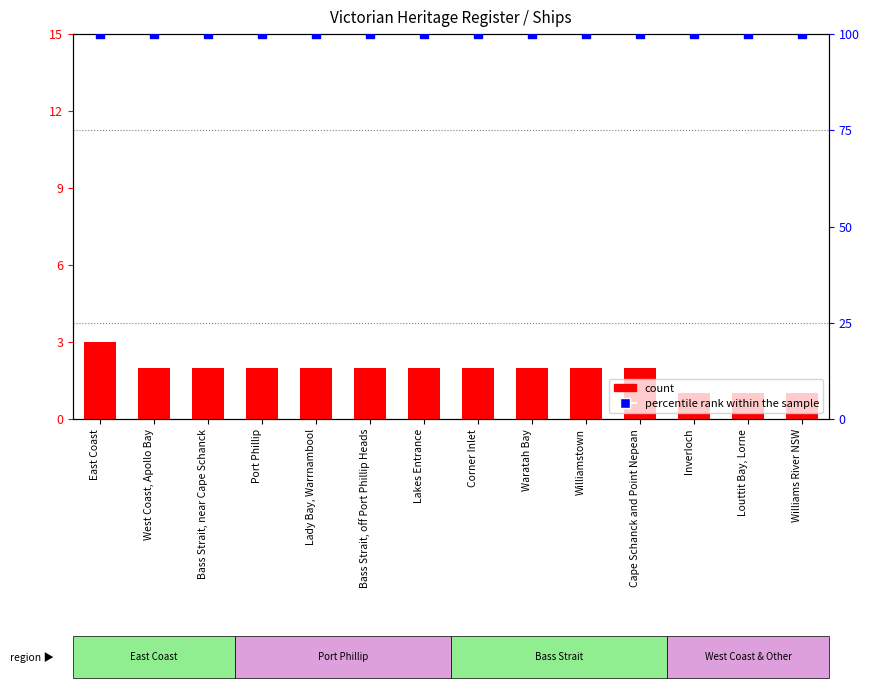

At which category is the sum across all series the highest?

East Coast